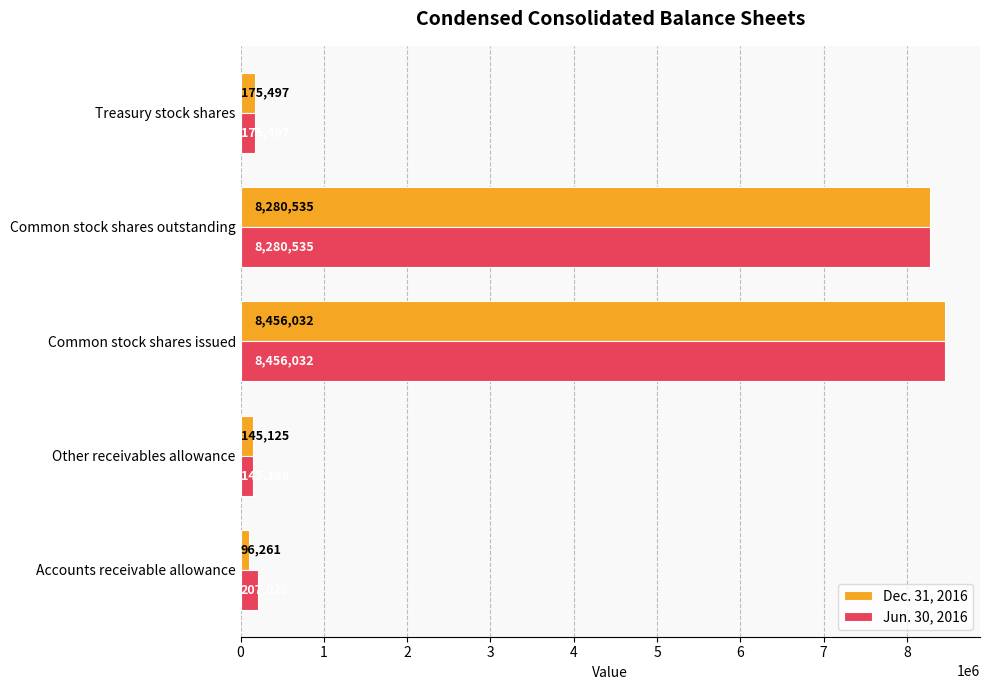

What is the spread (max minus min) of values at Other receivables allowance?

61